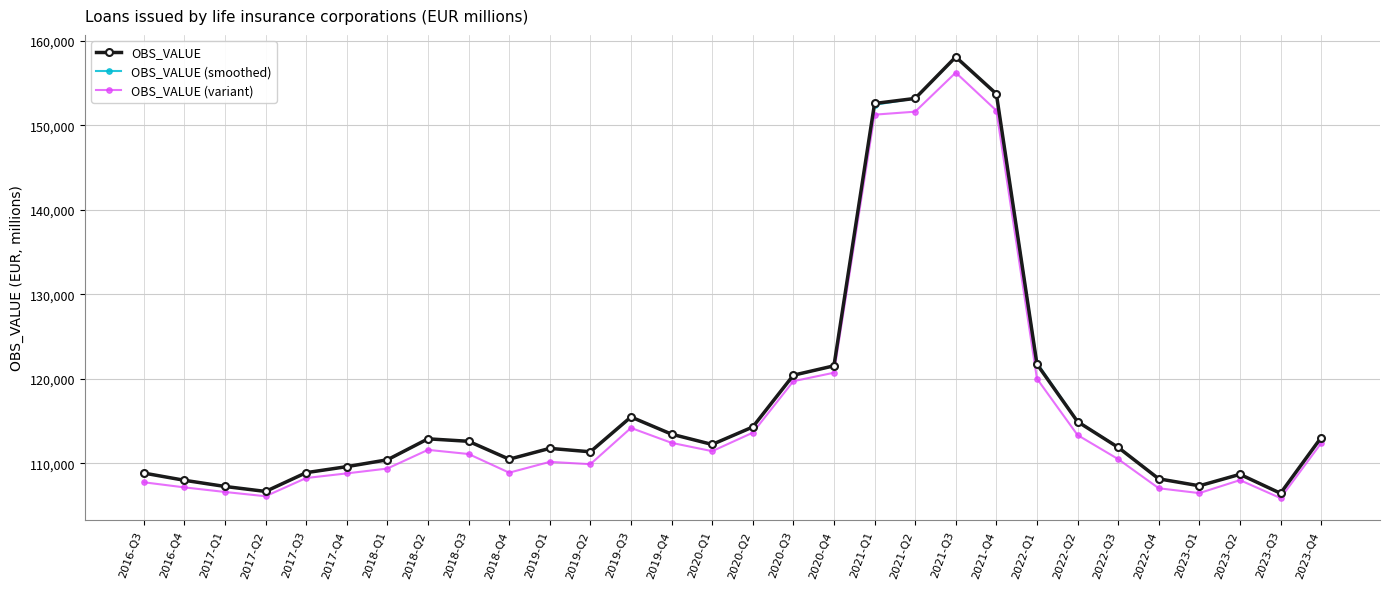

How many values in the OBS_VALUE series exceed 112247?

15